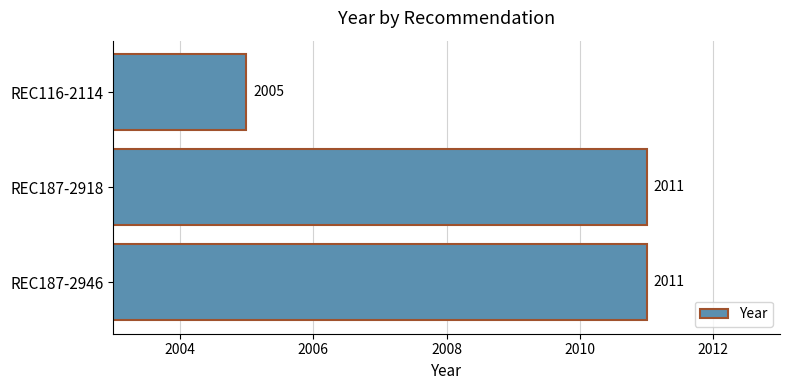

The value at REC187-2946 is 2011. True or false?

True